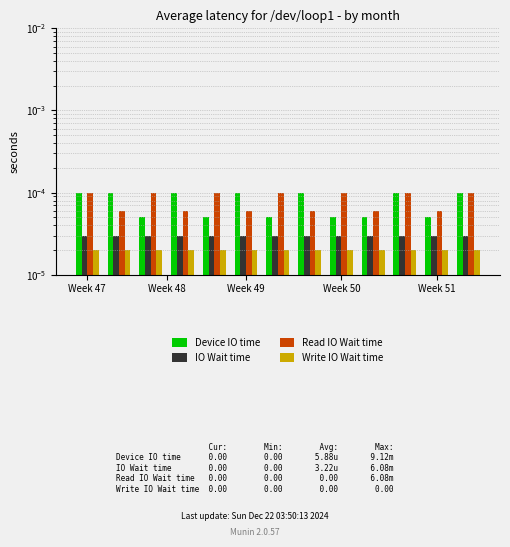

What is the label of the 9th bar from the left?

Week 50